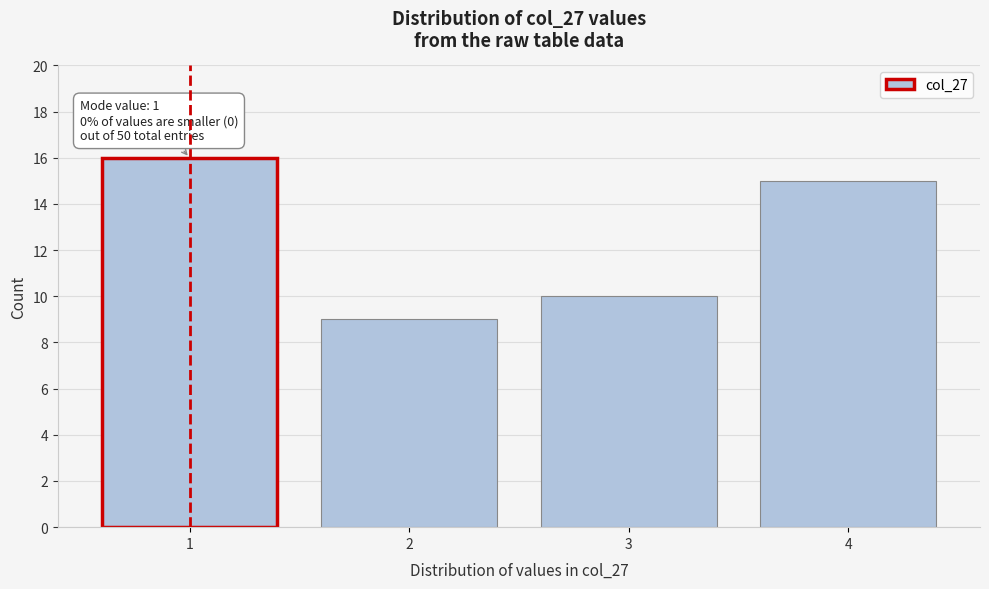

Reading right to left, extract all data points from this chart.

15	10	9	16